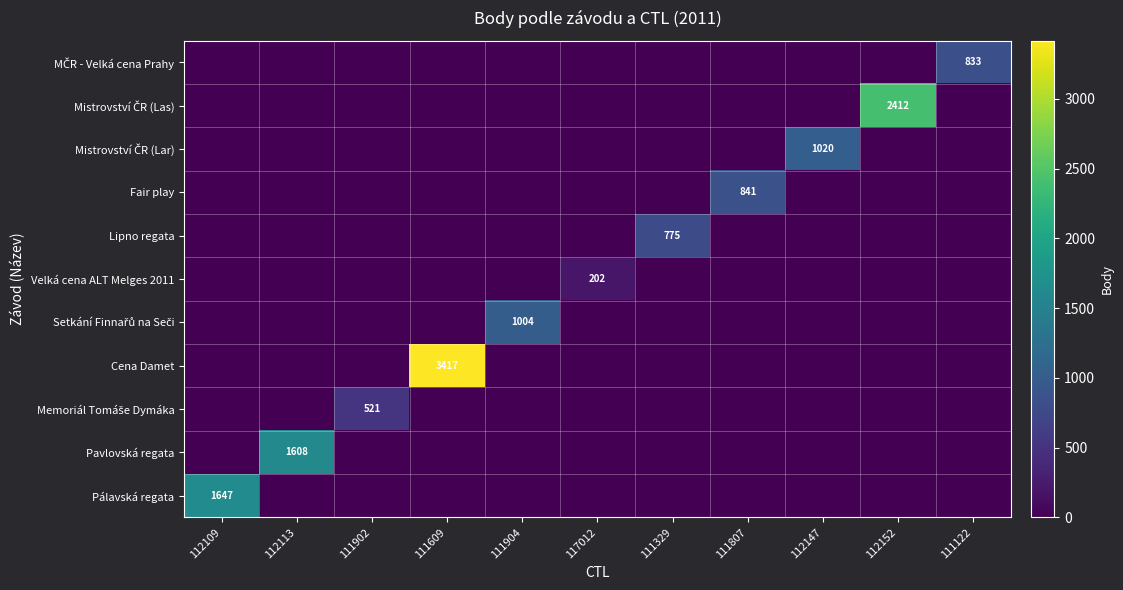

The Memoriál Tomáše Dymáka series shows 0 at 112109. True or false?

True